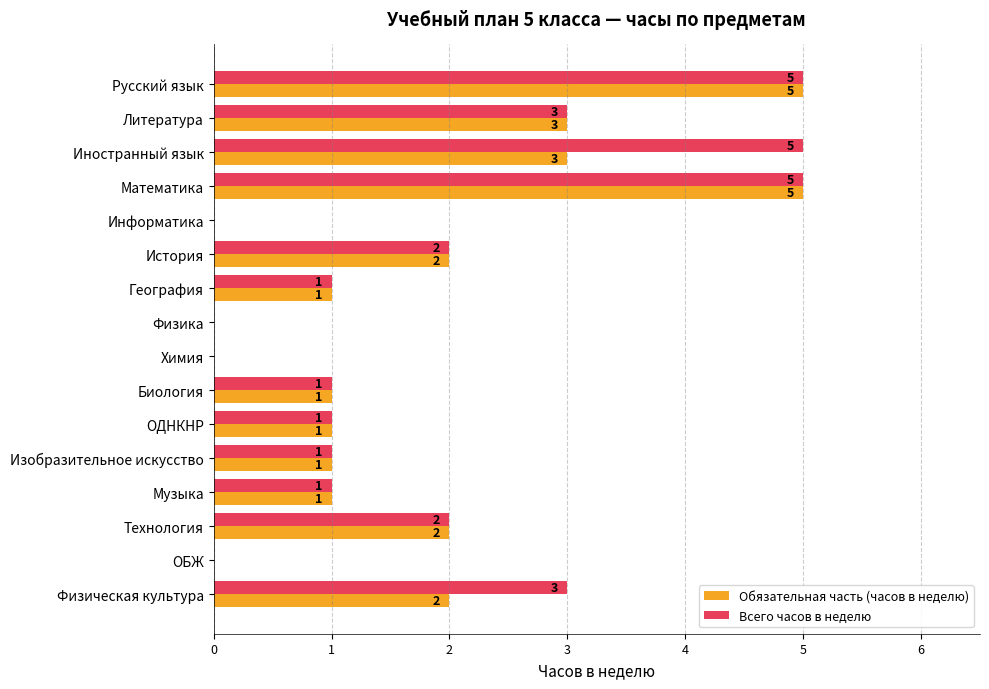

Which series has the largest total across all categories?

Всего часов в неделю